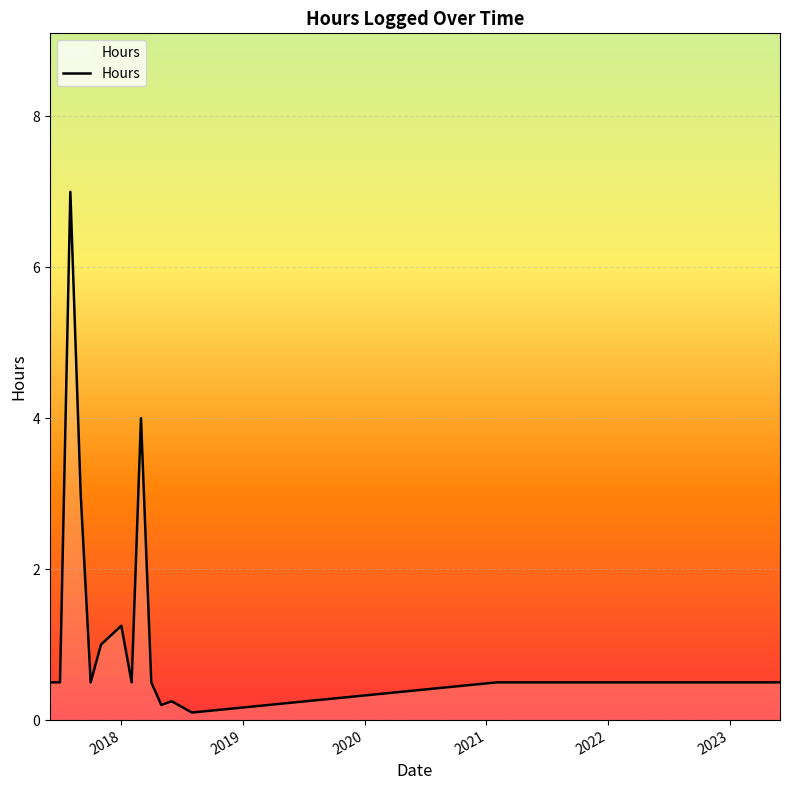

What is the difference between the maximum and minimum values?

6.9